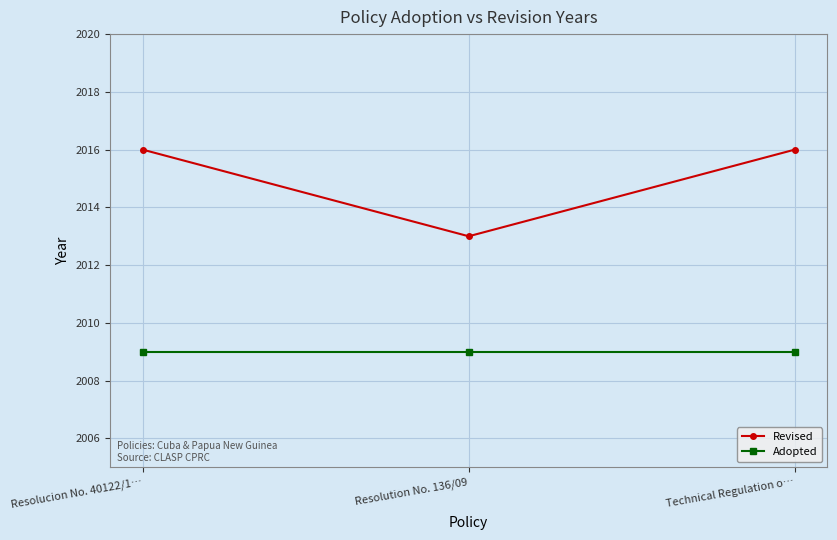

The value of Adopted at Resolution No. 136/09 is 2009. True or false?

True